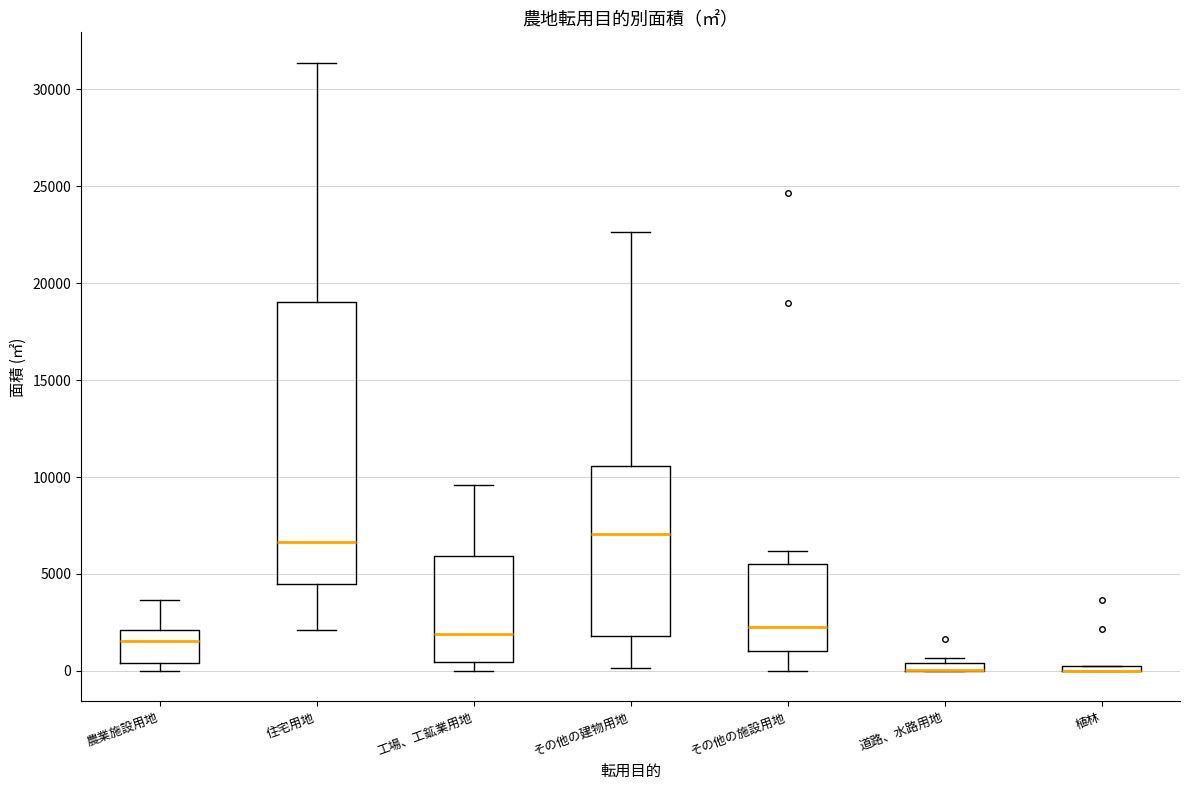

Where does the median line of the box for 工場、工鉱業用地 sit on the y-axis? The values are not printed on the chart, so give them approximately, as read against the axis.

2000